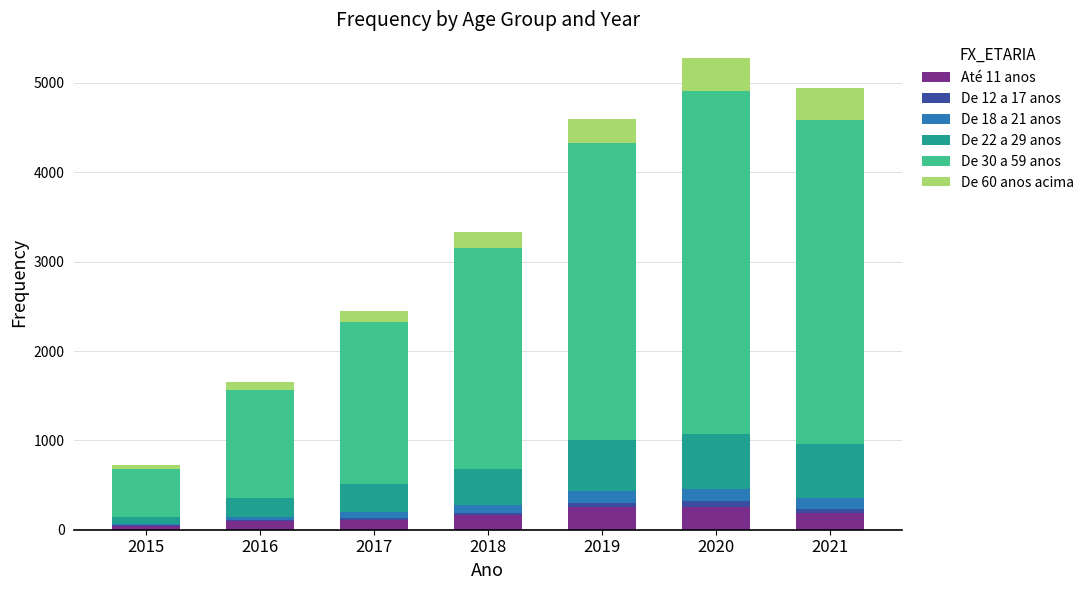

What value does the Até 11 anos series have at 2021?

185